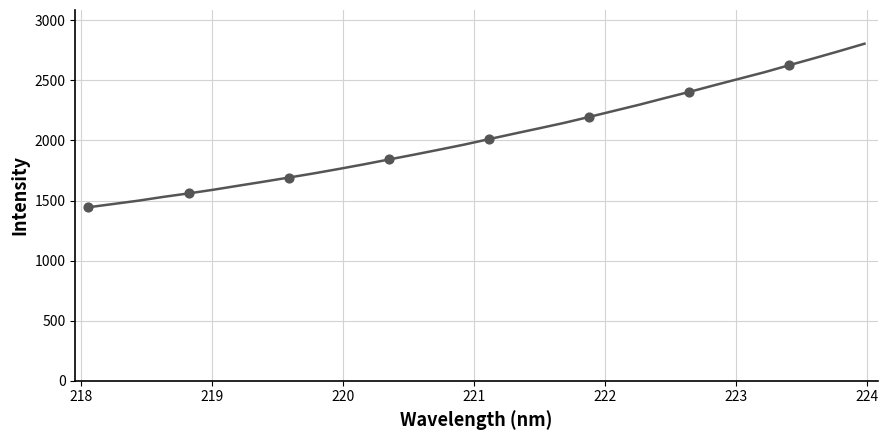

What is the smallest value displayed?

1443.6